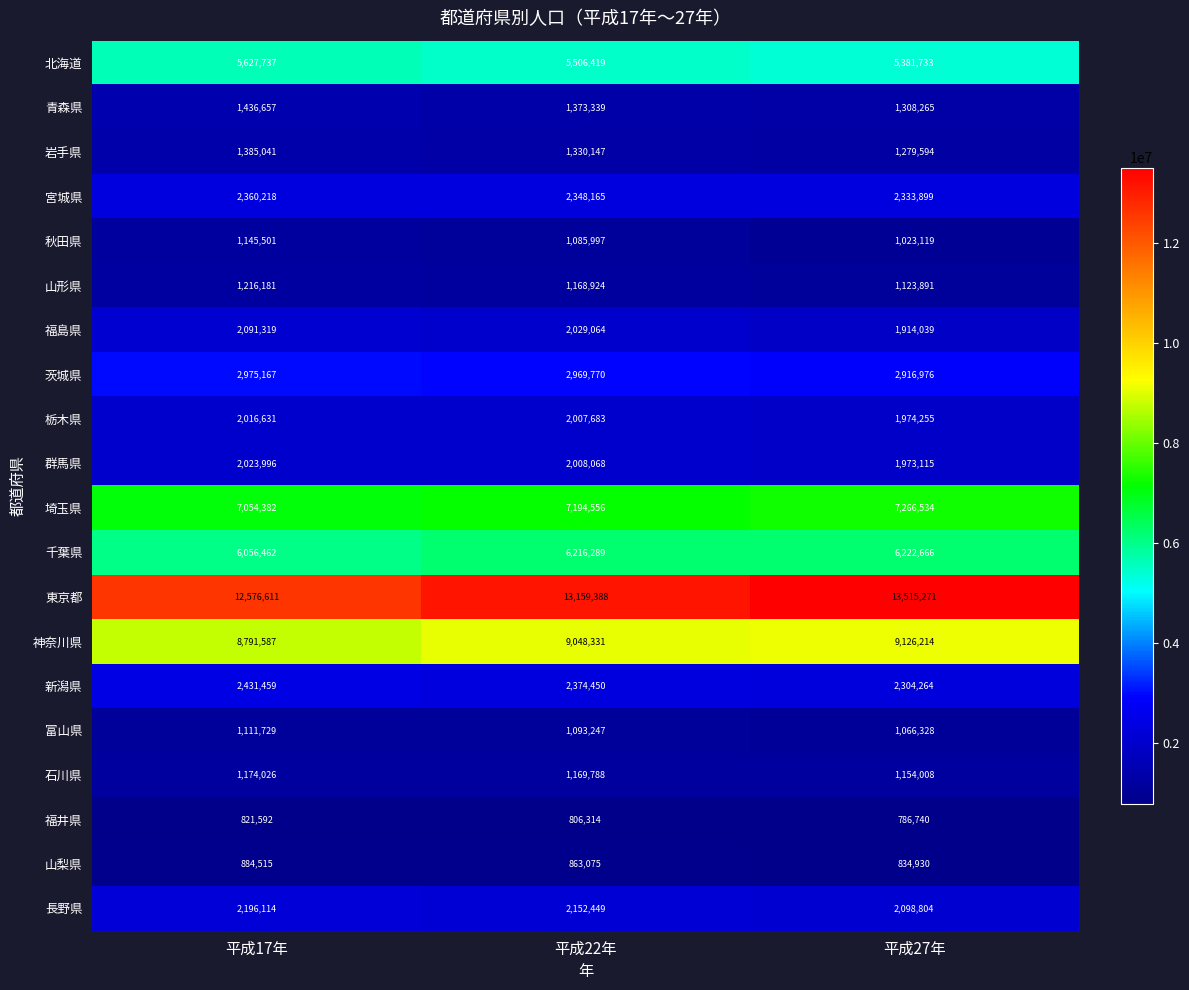

Rank the series by their maximum value, from highest to lowest.

東京都, 神奈川県, 埼玉県, 千葉県, 北海道, 茨城県, 新潟県, 宮城県, 長野県, 福島県, 群馬県, 栃木県, 青森県, 岩手県, 山形県, 石川県, 秋田県, 富山県, 山梨県, 福井県